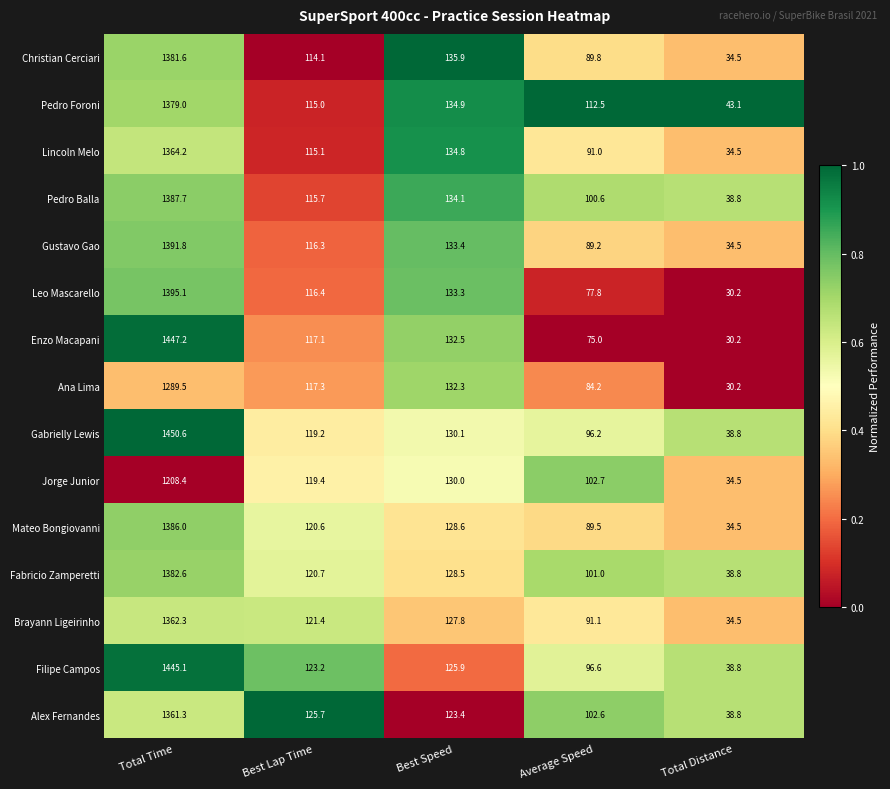

Rank the series by their maximum value, from highest to lowest.

Gabrielly Lewis, Enzo Macapani, Filipe Campos, Leo Mascarello, Gustavo Gao, Pedro Balla, Mateo Bongiovanni, Fabricio Zamperetti, Christian Cerciari, Pedro Foroni, Lincoln Melo, Brayann Ligeirinho, Alex Fernandes, Ana Lima, Jorge Junior